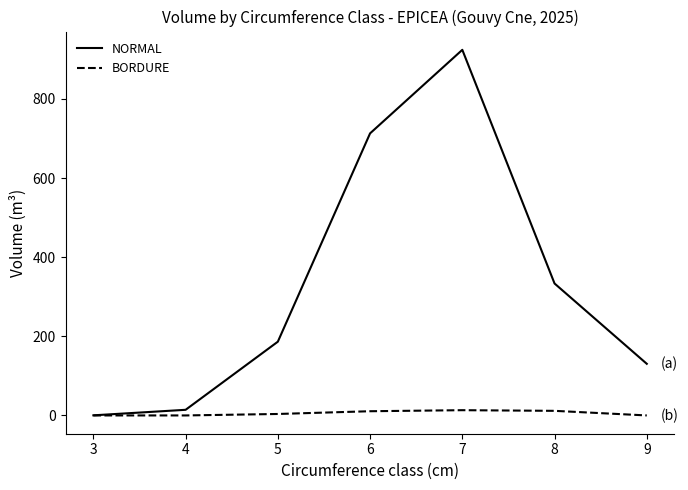

The value of NORMAL at 5 is 186.4. True or false?

True